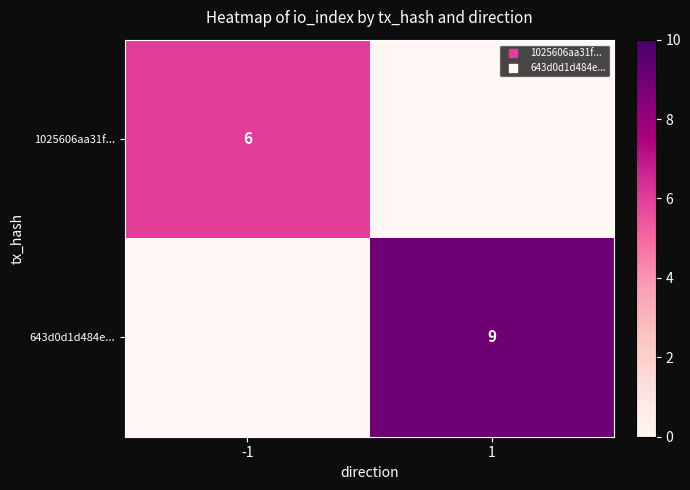

How many values in the 1025606aa31f... series are below 6?

1